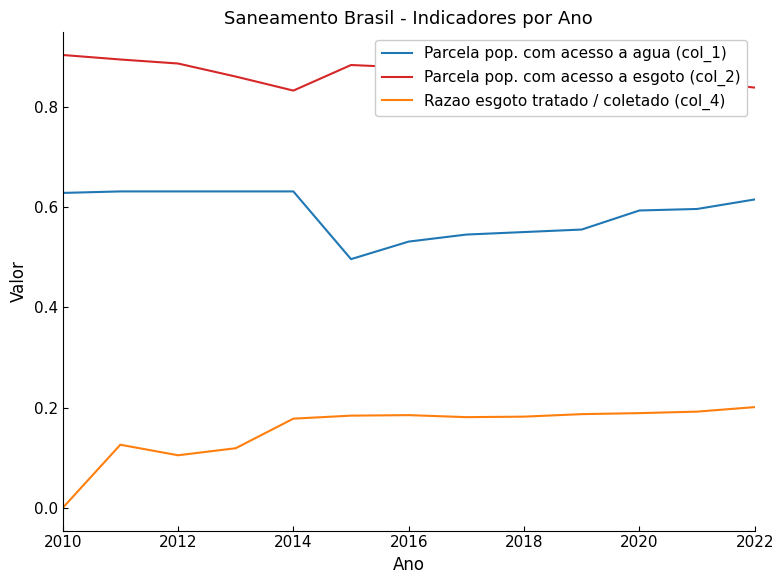

List the series in order of their overall mean, highest first.

Parcela pop. com acesso a esgoto (col_2), Parcela pop. com acesso a agua (col_1), Razao esgoto tratado / coletado (col_4)